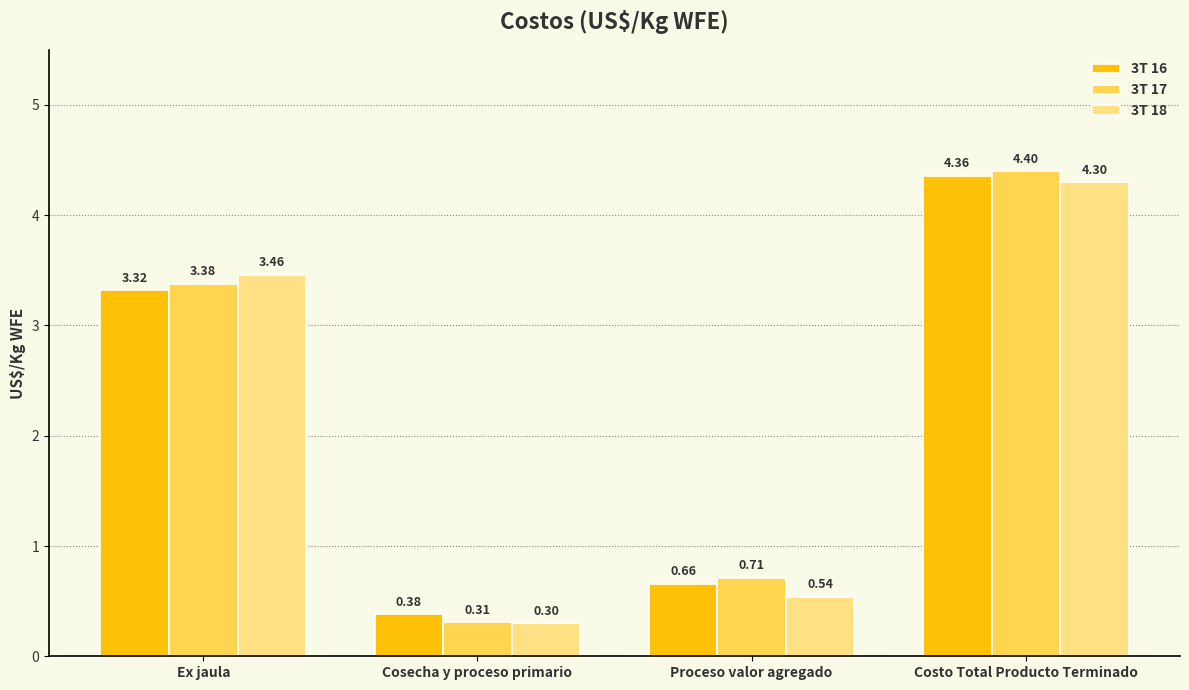

Which label corresponds to the smallest value in the chart?

Cosecha y proceso primario